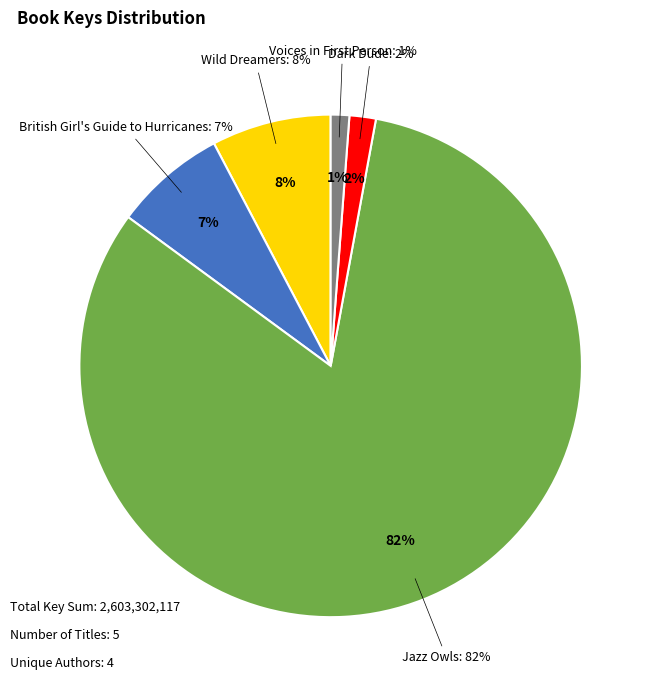

Which slice is the smallest?

Voices in First Person